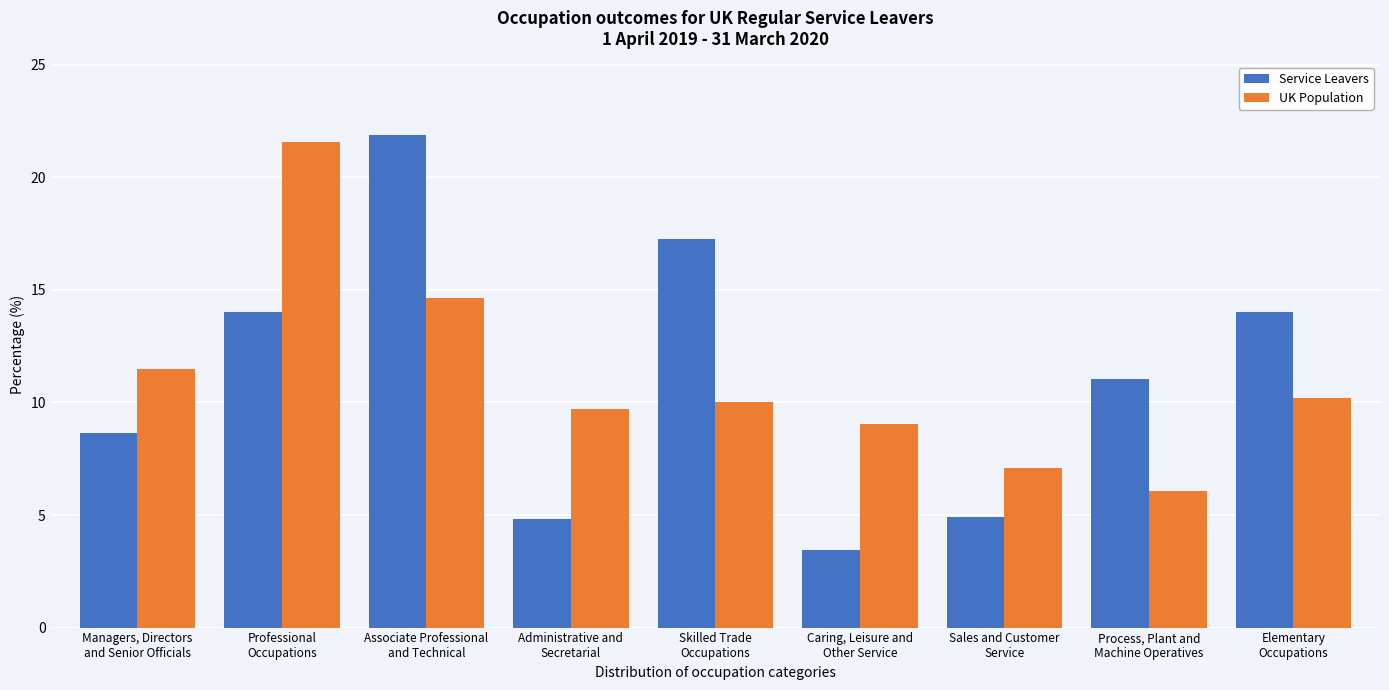

What is the average value of the Service Leavers series?

11.1